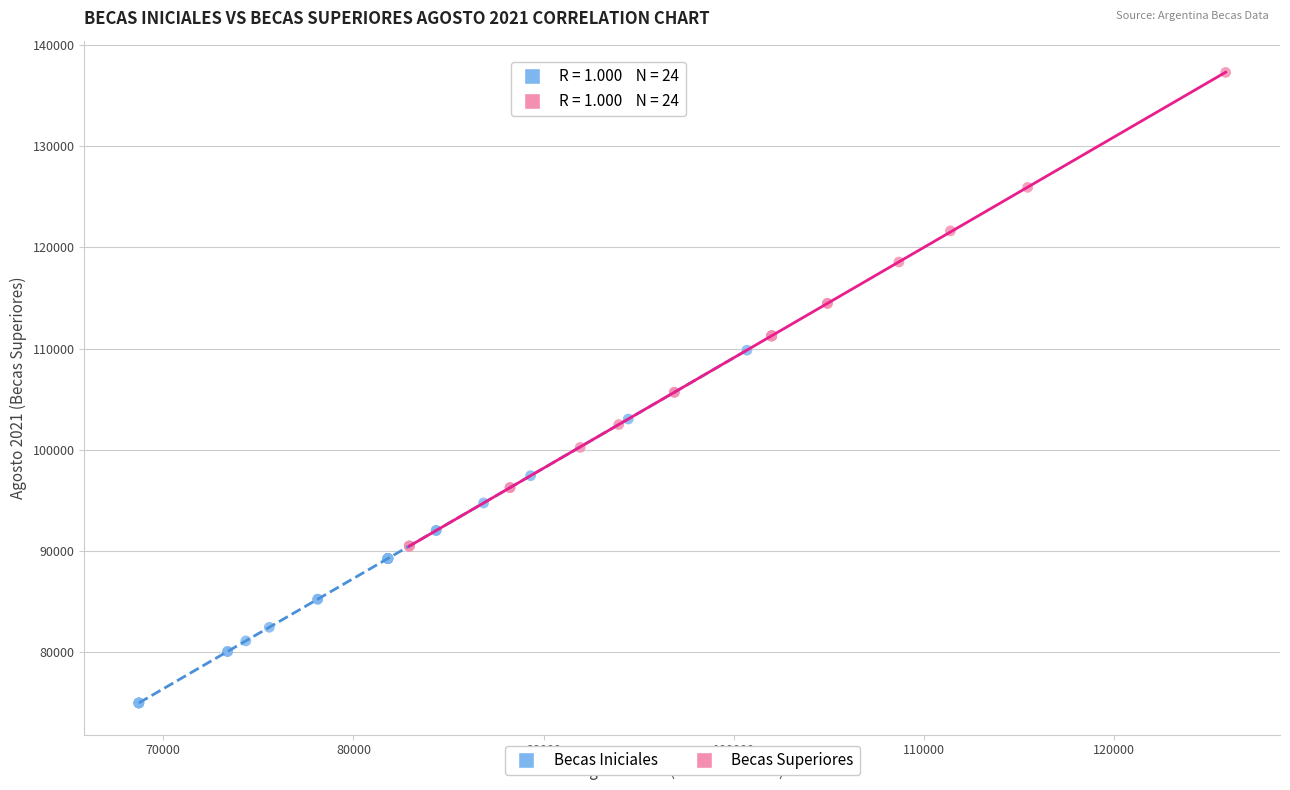

Which series contains the highest Y value?

Becas Superiores